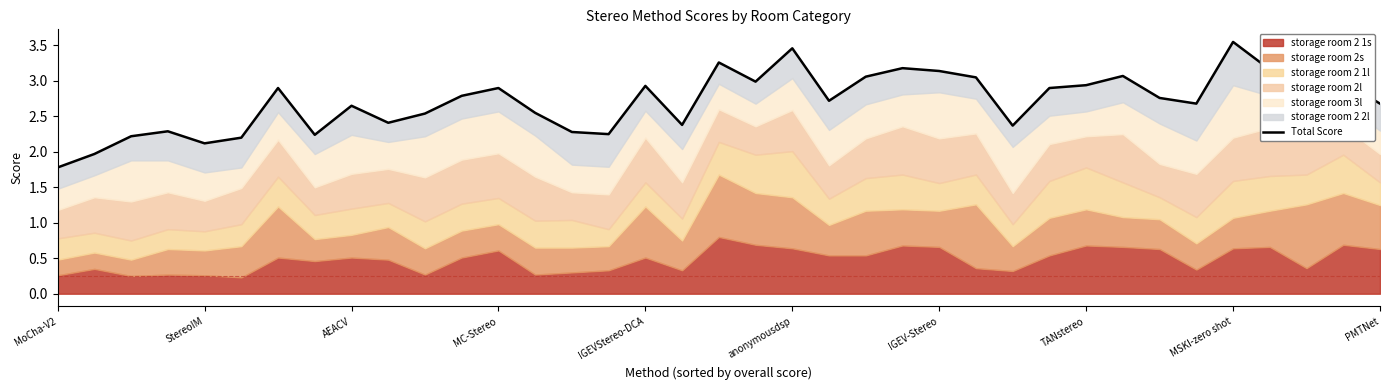

What position from the right is 17?

20